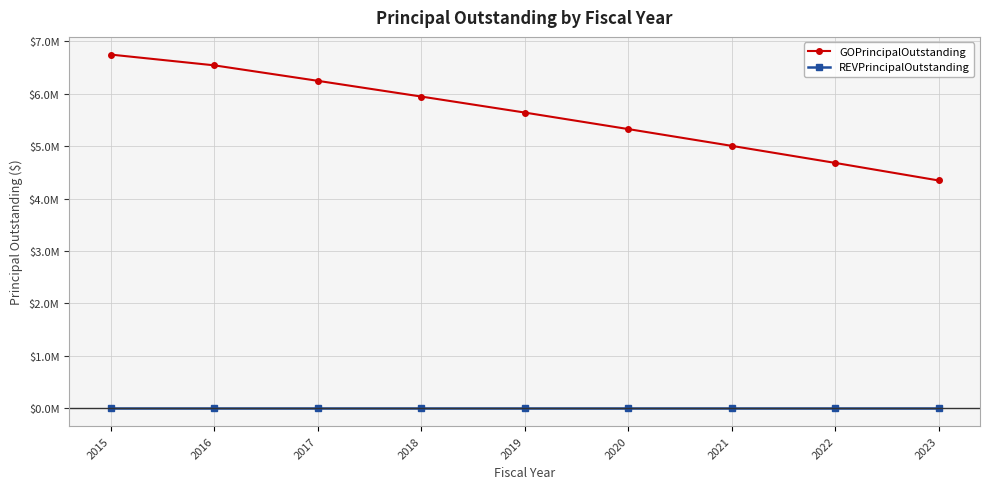

What are all the series names shown in the legend?

GOPrincipalOutstanding, REVPrincipalOutstanding